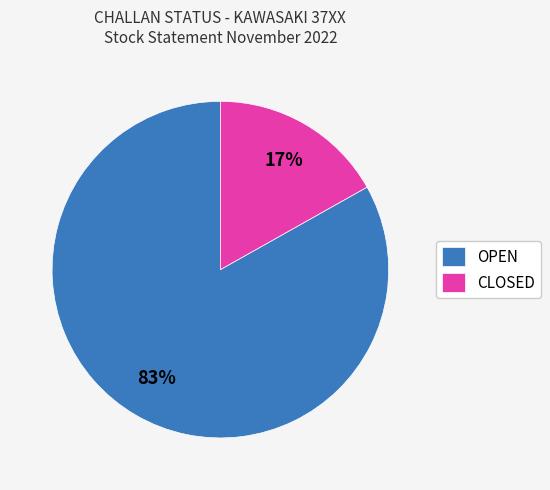

Is there a majority slice in this chart?

Yes